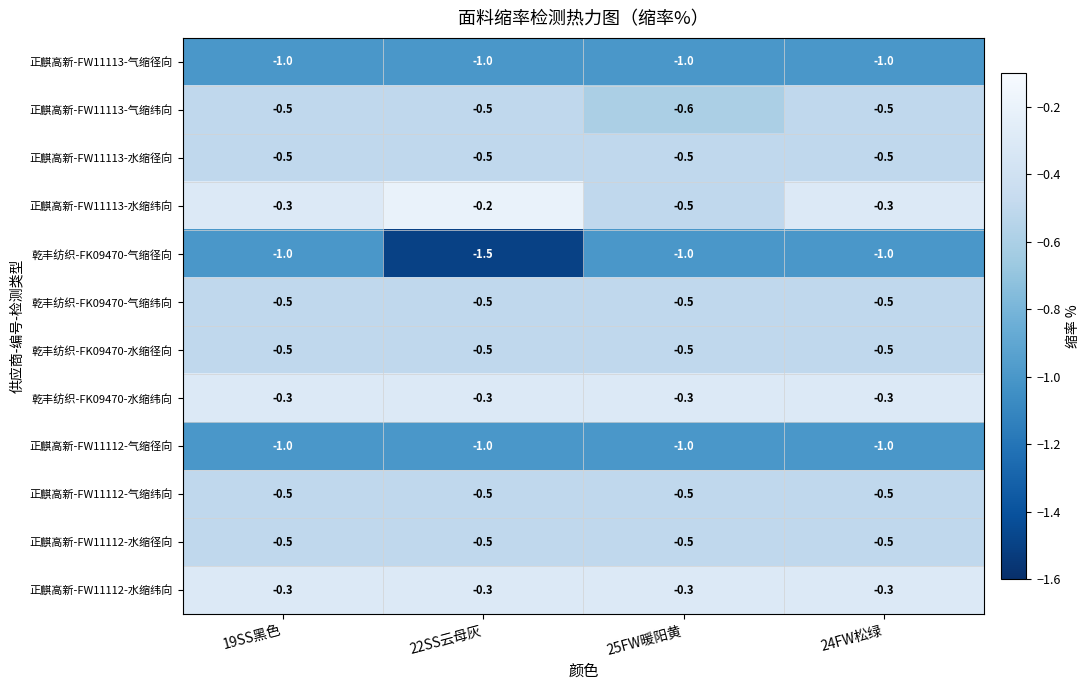

At how many categories does at least one series exceed -1?

4